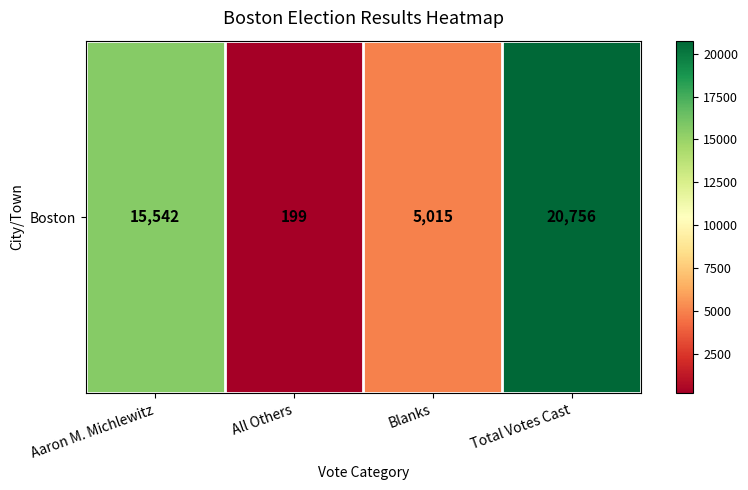

Which has a higher value, All Others or Aaron M. Michlewitz?

Aaron M. Michlewitz